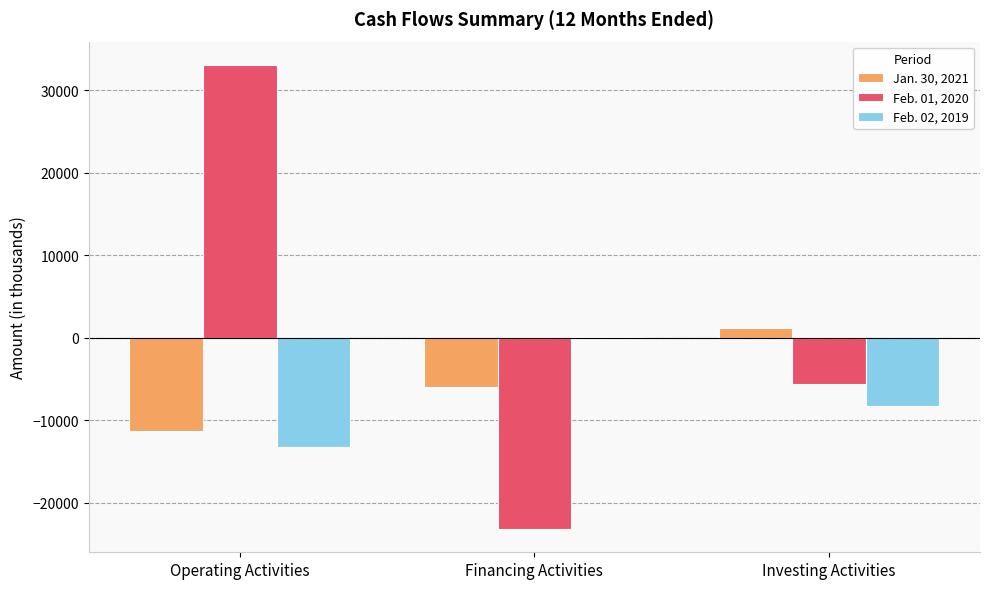

Which series changed the most between Operating Activities and Investing Activities?

Feb. 01, 2020